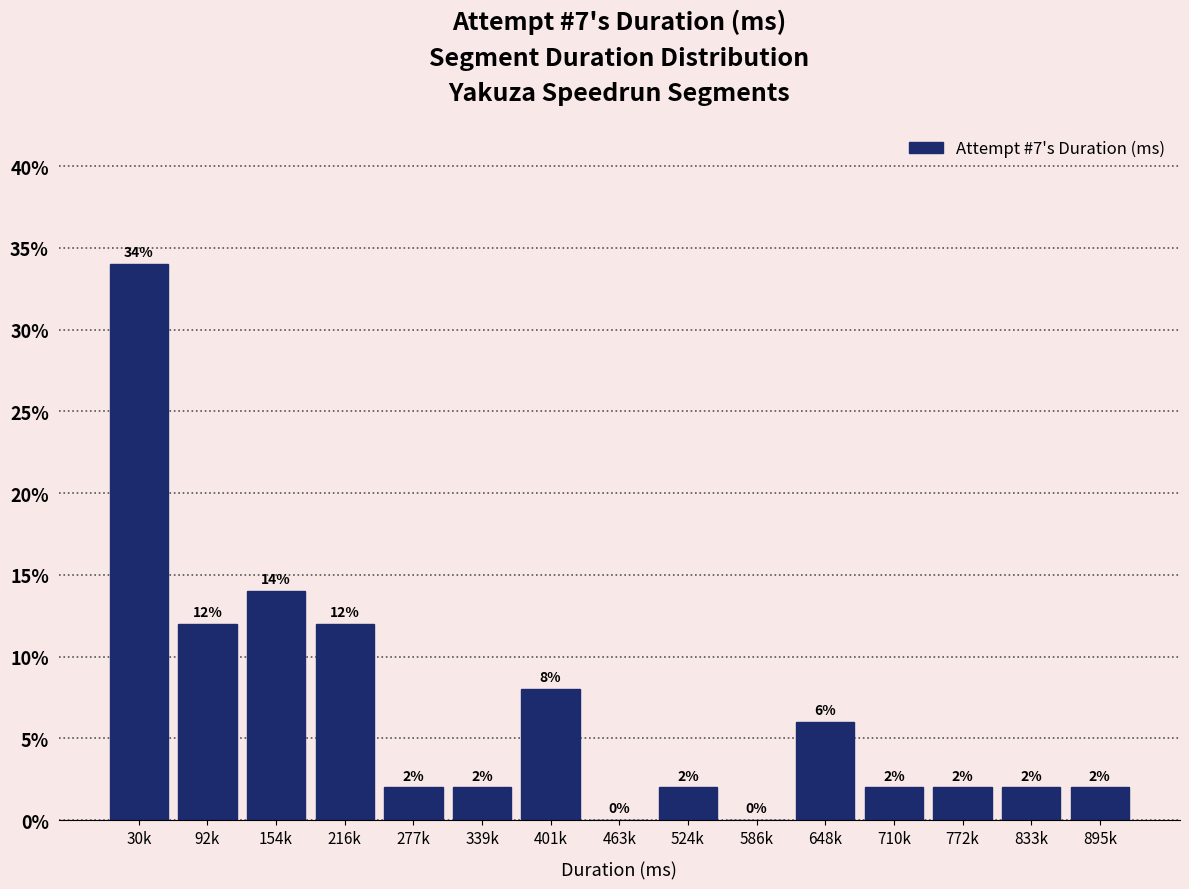

Reading right to left, list all the values displayed in this chart.

895k=2.0	833k=2.0	772k=2.0	710k=2.0	648k=6.0	586k=0.0	524k=2.0	463k=0.0	401k=8.0	339k=2.0	277k=2.0	216k=12.0	154k=14.0	92k=12.0	30k=34.0